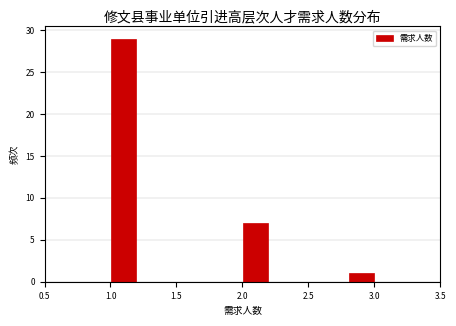

Over which range of the x-axis is the bar tallest?

1.0 to 1.2